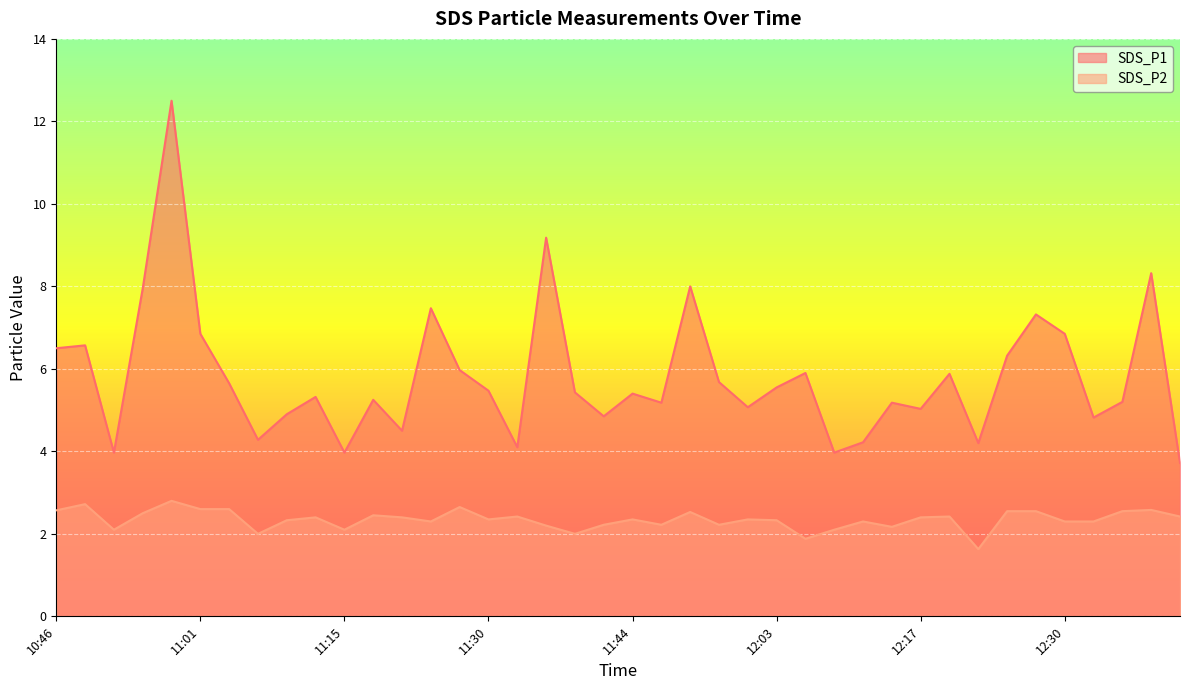

Reading left to right, what are all the values shown in this chart?

SDS_P1: 10:46=6.5	10:50=6.6	10:53=4.0	10:55=8.0	10:58=12.5	11:01=6.8	11:04=5.7	11:07=4.3	11:09=4.9	11:13=5.3	11:15=4.0	11:18=5.2	11:21=4.5	11:24=7.5	11:27=6.0	11:30=5.5	11:33=4.1	11:36=9.2	11:39=5.4	11:42=4.8	11:44=5.4	11:47=5.2	11:50=8.0	11:53=5.7	11:56=5.1	12:03=5.5	12:06=5.9	12:09=4.0	12:12=4.2	12:14=5.2	12:17=5.0	12:20=5.9	12:22=4.2	12:25=6.3	12:28=7.3	12:30=6.8	12:34=4.8	13:22=5.2	13:26=8.3	13:30=3.7
SDS_P2: 10:46=2.6	10:50=2.7	10:53=2.1	10:55=2.5	10:58=2.8	11:01=2.6	11:04=2.6	11:07=2.0	11:09=2.3	11:13=2.4	11:15=2.1	11:18=2.5	11:21=2.4	11:24=2.3	11:27=2.6	11:30=2.4	11:33=2.4	11:36=2.2	11:39=2.0	11:42=2.2	11:44=2.4	11:47=2.2	11:50=2.5	11:53=2.2	11:56=2.4	12:03=2.3	12:06=1.9	12:09=2.1	12:12=2.3	12:14=2.2	12:17=2.4	12:20=2.4	12:22=1.6	12:25=2.5	12:28=2.5	12:30=2.3	12:34=2.3	13:22=2.5	13:26=2.6	13:30=2.4